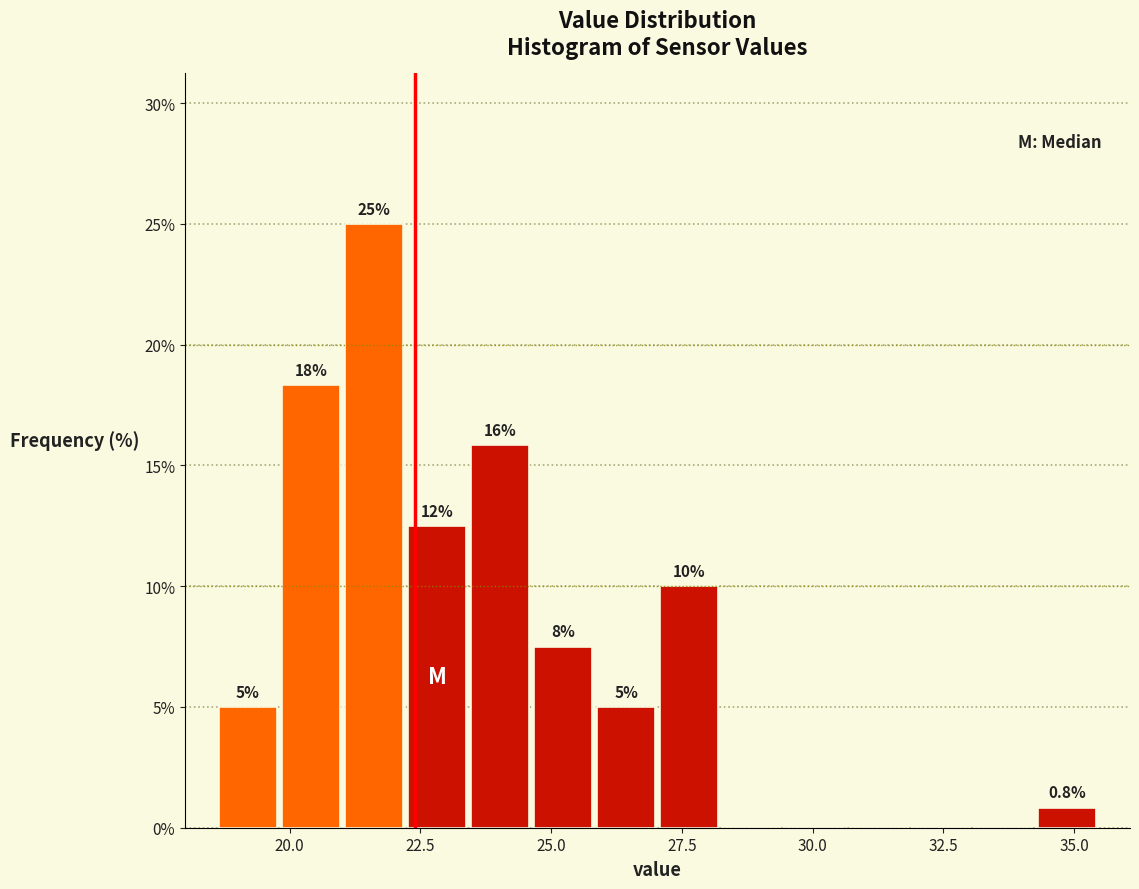

Around what value on the x-axis is the tallest bar? Give the approximate position of its centre, as read against the axis.

21.5